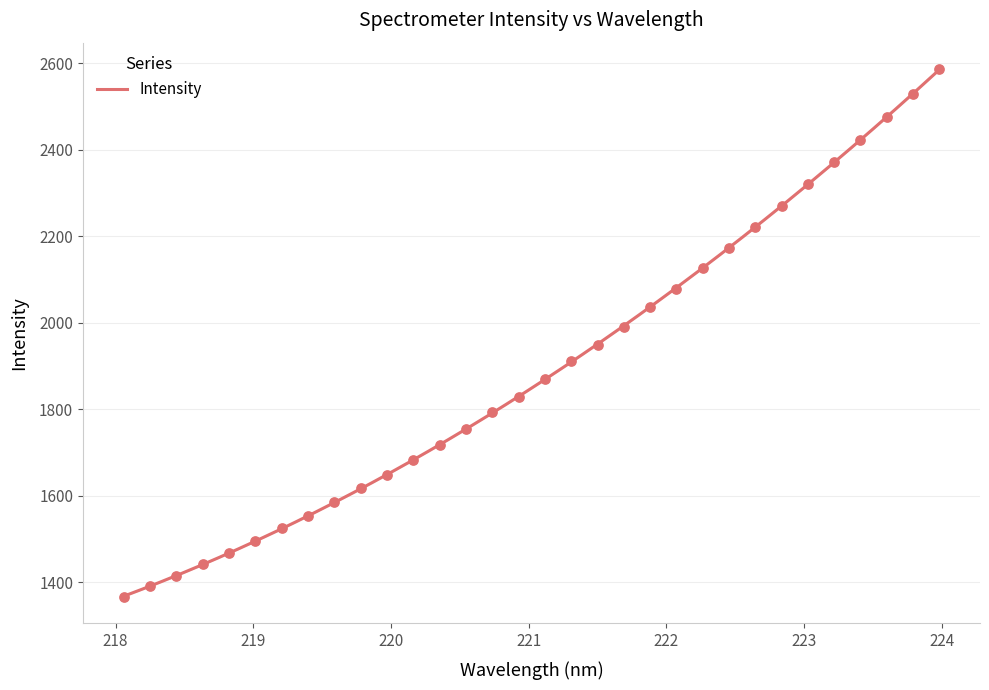

What is the change in value from 218.8244 to 223.7895?

+1061.9